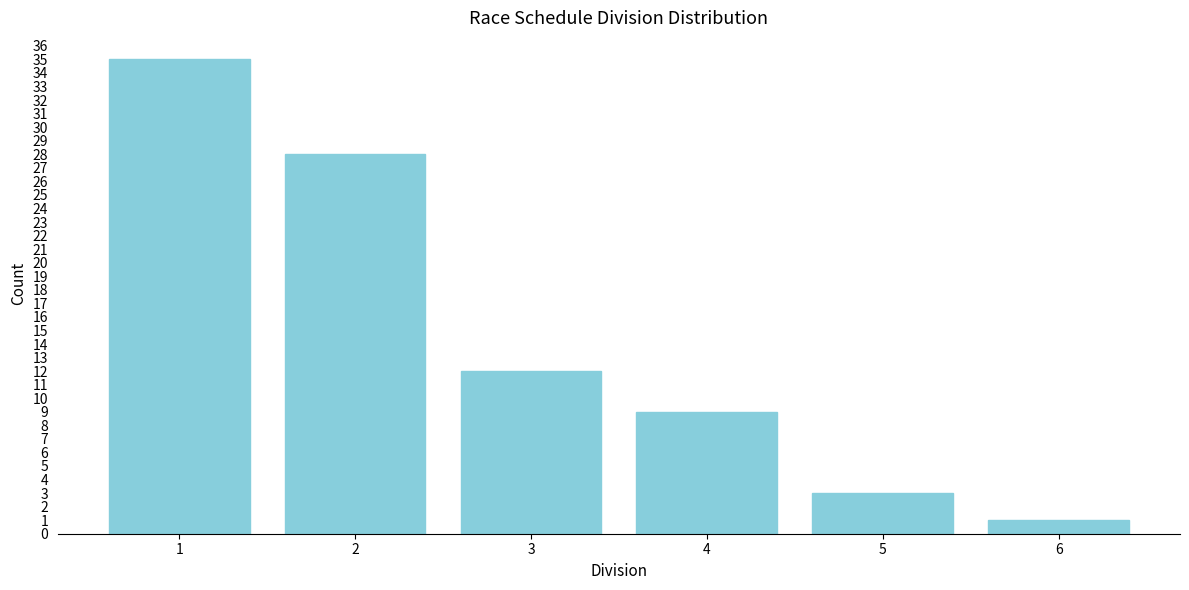

Reading left to right, what are all the values shown in this chart?

1=35	2=28	3=12	4=9	5=3	6=1